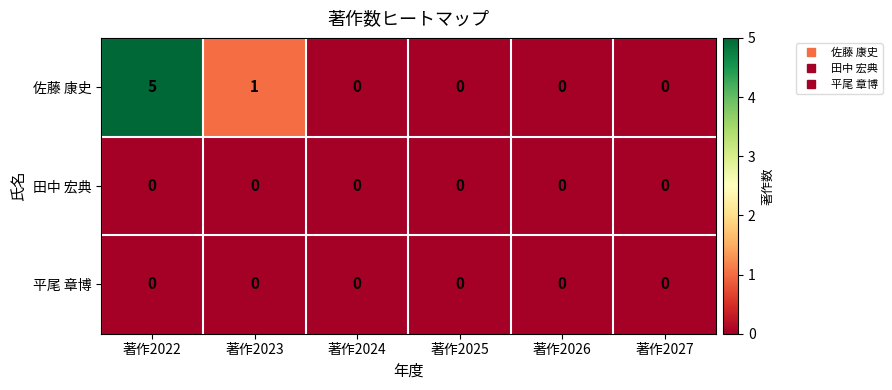

At which category is the sum across all series the highest?

著作2022